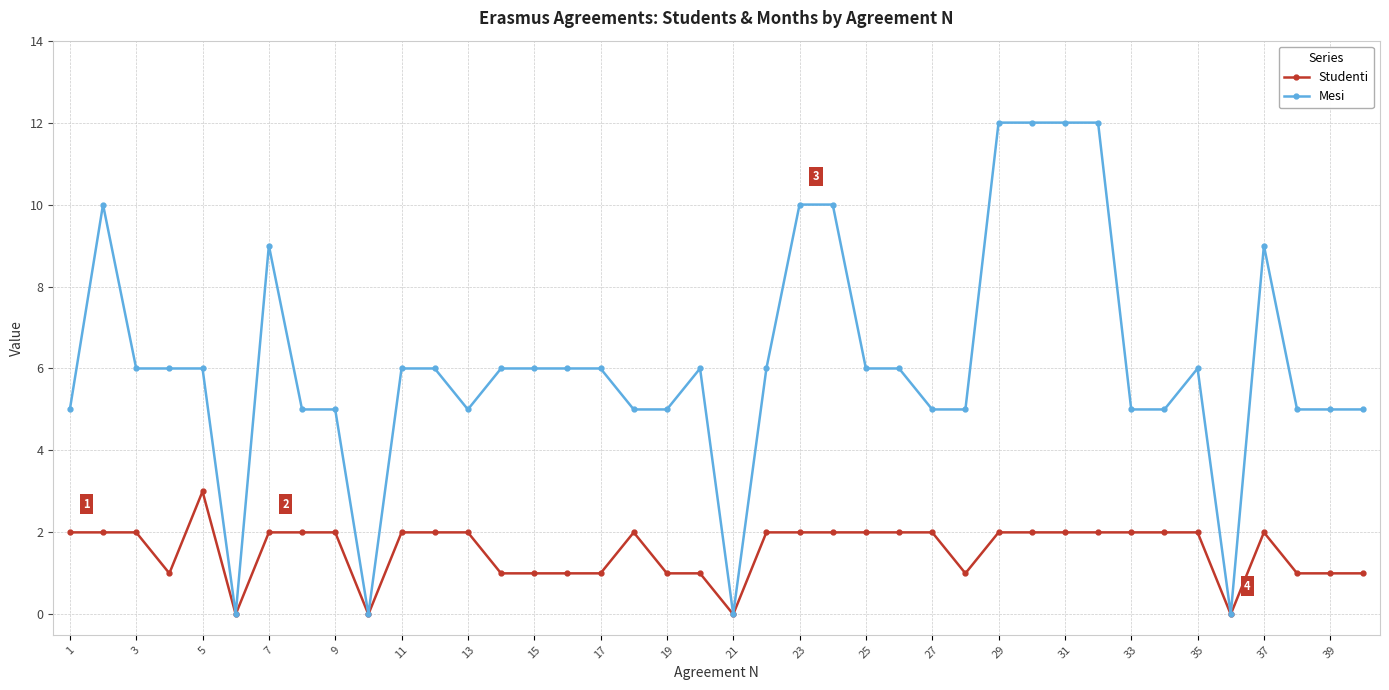

Rank the series by their maximum value, from highest to lowest.

Mesi, Studenti